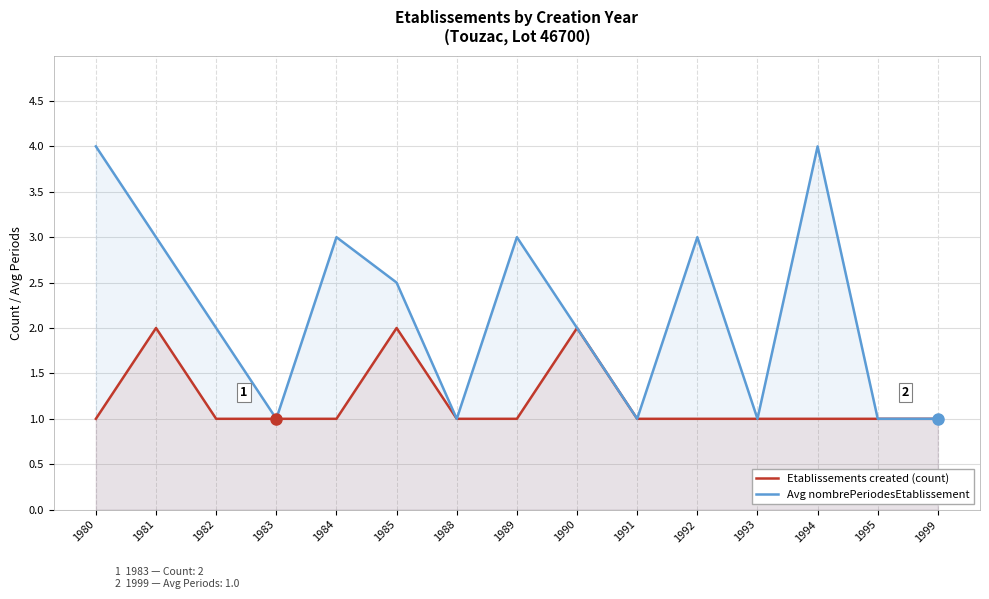

List the labels in order of Etablissements created (count) value, largest first.

1981, 1985, 1990, 1980, 1982, 1983, 1984, 1988, 1989, 1991, 1992, 1993, 1994, 1995, 1999